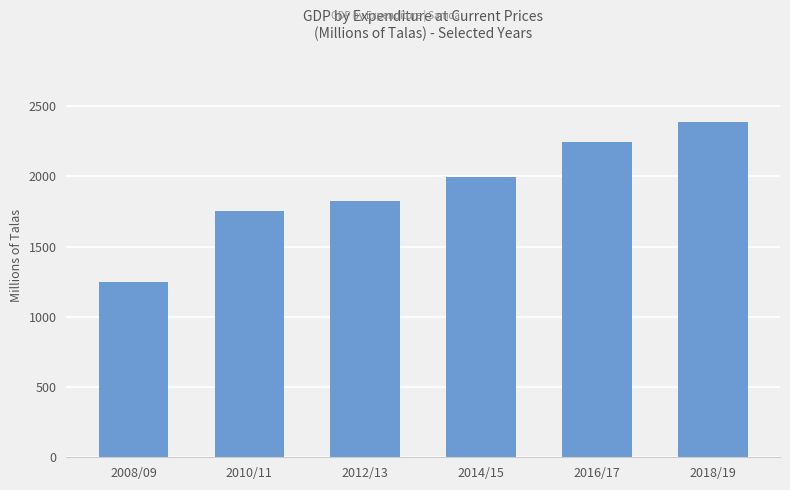

List the labels in order of value, largest first.

2018/19, 2016/17, 2014/15, 2012/13, 2010/11, 2008/09